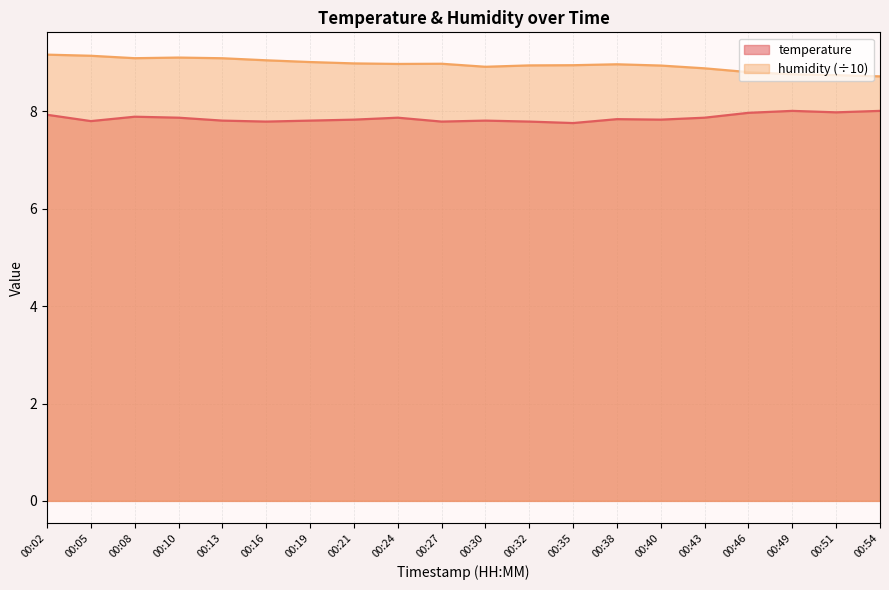

Does the chart display data point markers on the line(s)?

No